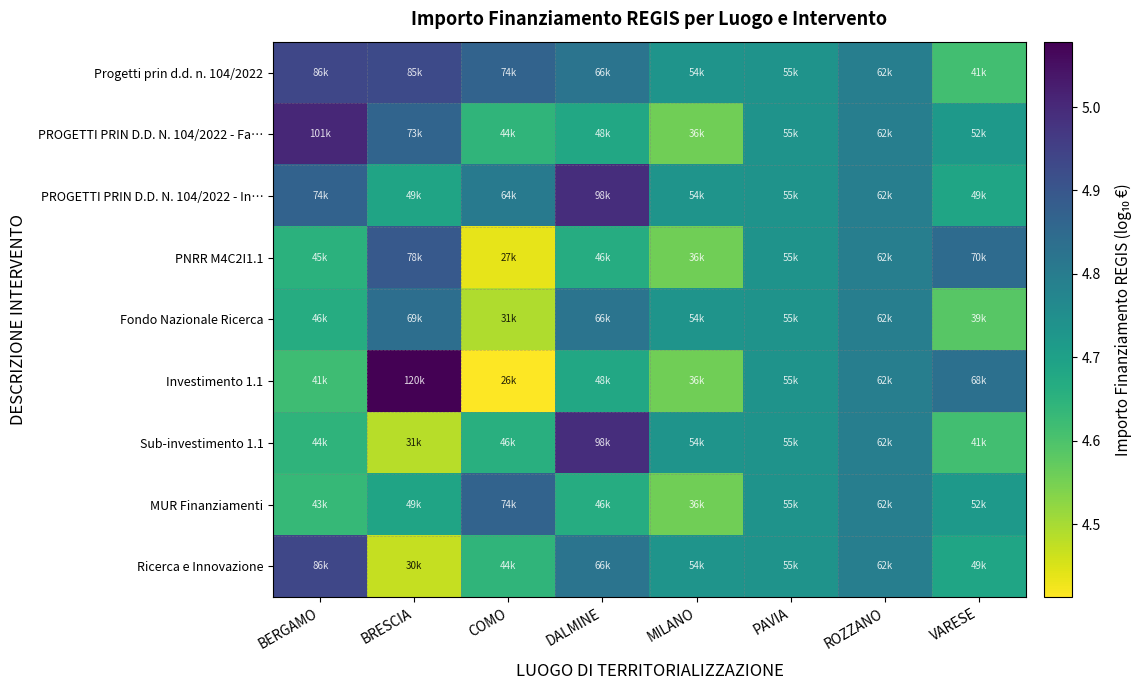

Which series has the largest total across all categories?

Progetti prin d.d. n. 104/2022